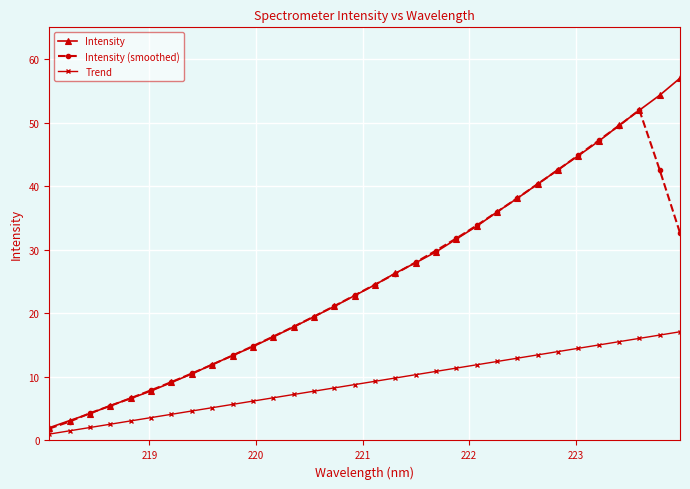

List the series in order of their peak value, lowest first.

Trend, Intensity (smoothed), Intensity